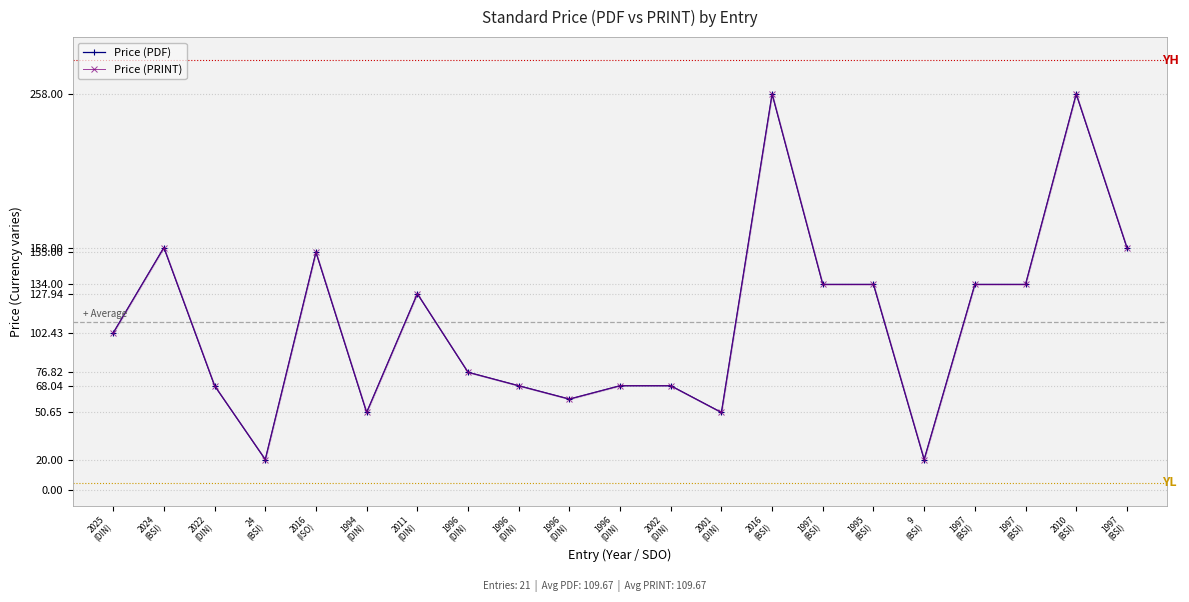

What is the sum of the Price (PDF) values at 1995
(BSI) and 1994
(DIN)?

184.7